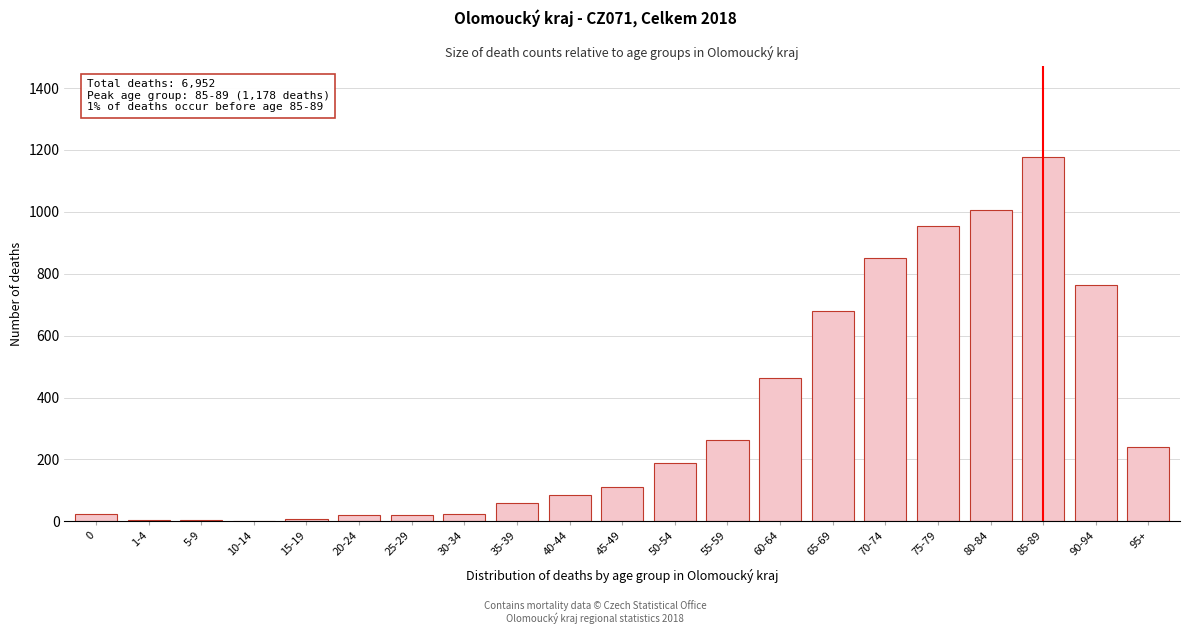

Which label corresponds to the largest value in the chart?

85-89